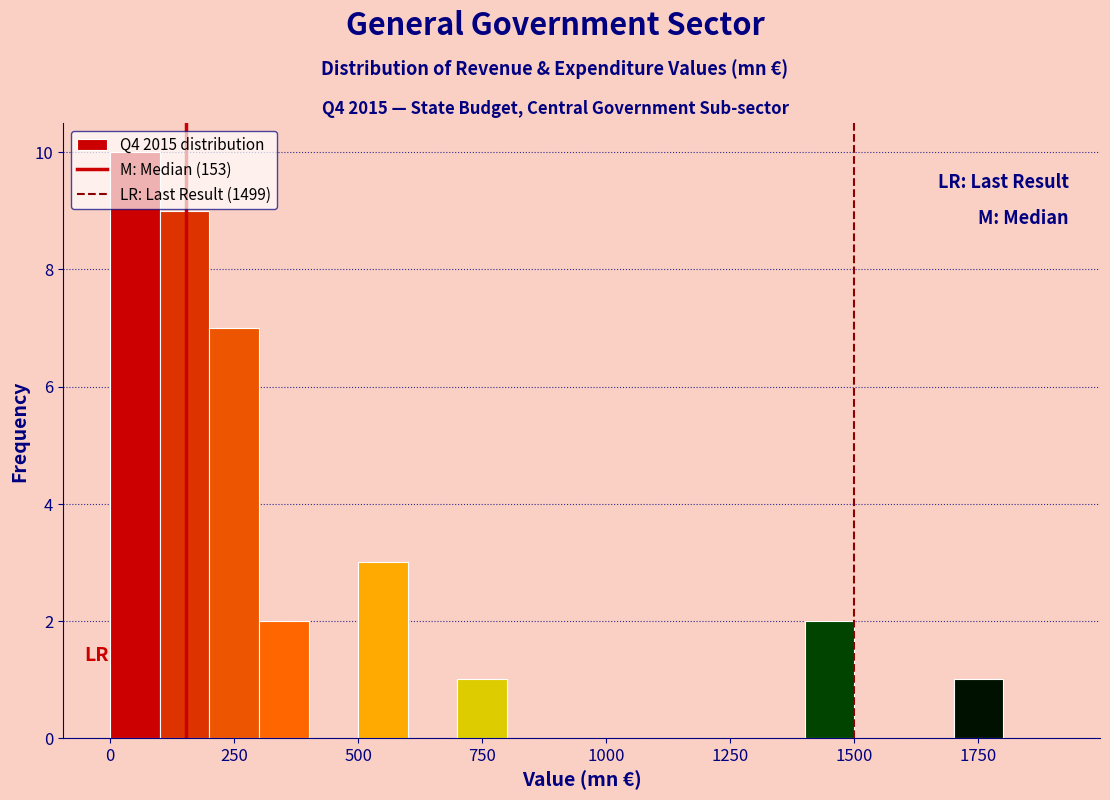

Around what value on the x-axis is the tallest bar? Give the approximate position of its centre, as read against the axis.

50